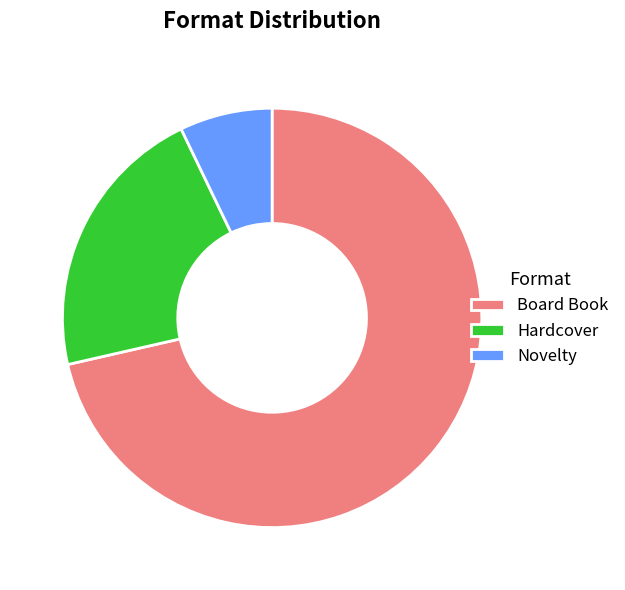

What is the majority slice?

Board Book